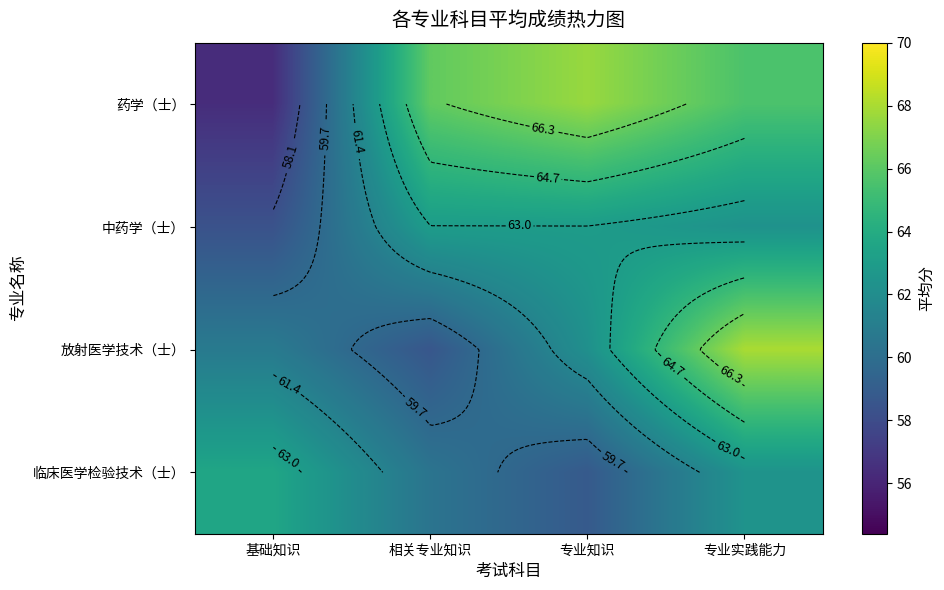

Which category has the lowest value in the 放射医学技术（士） series?

相关专业知识